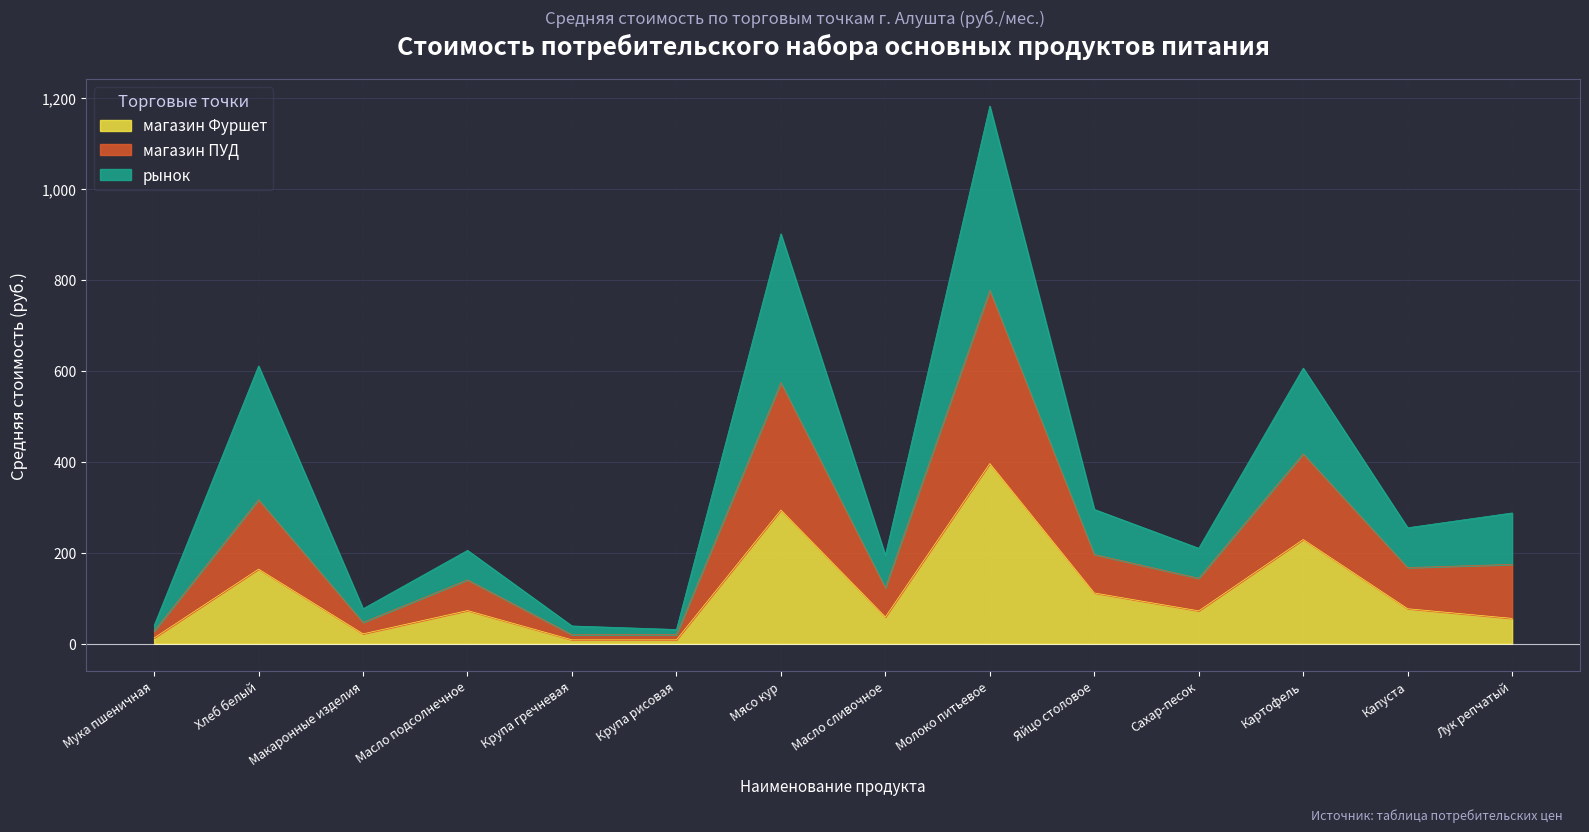

Reading right to left, list all the values displayed in this chart.

магазин Фуршет: Лук репчатый=55.7	Капуста=77.0	Картофель=229.0	Сахар-песок=72.3	Яйцо столовое=111.6	Молоко питьевое=395.9	Масло сливочное=58.8	Мясо кур=293.8	Крупа рисовая=8.7	Крупа гречневая=8.7	Масло подсолнечное=72.9	Макаронные изделия=21.8	Хлеб белый=164.0	Мука пшеничная=12.9
магазин ПУД: Лук репчатый=174.4	Капуста=167.4	Картофель=417.3	Сахар-песок=143.9	Яйцо столовое=196.2	Молоко питьевое=776.7	Масло сливочное=123.0	Мясо кур=573.7	Крупа рисовая=20.2	Крупа гречневая=19.9	Масло подсолнечное=140.4	Макаронные изделия=47.0	Хлеб белый=316.5	Мука пшеничная=28.1
рынок: Лук репчатый=287.4	Капуста=254.9	Картофель=605.5	Сахар-песок=209.8	Яйцо столовое=295.2	Молоко питьевое=1181.3	Масло сливочное=194.5	Мясо кур=900.5	Крупа рисовая=31.4	Крупа гречневая=39.1	Масло подсолнечное=205.2	Макаронные изделия=77.0	Хлеб белый=610.3	Мука пшеничная=40.2